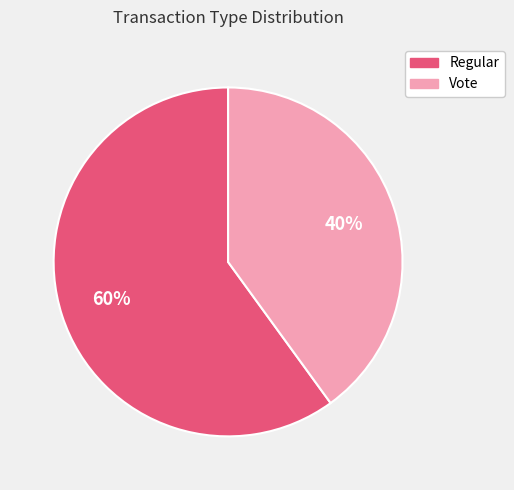

Do Vote and Regular together represent more than half of the pie?

Yes